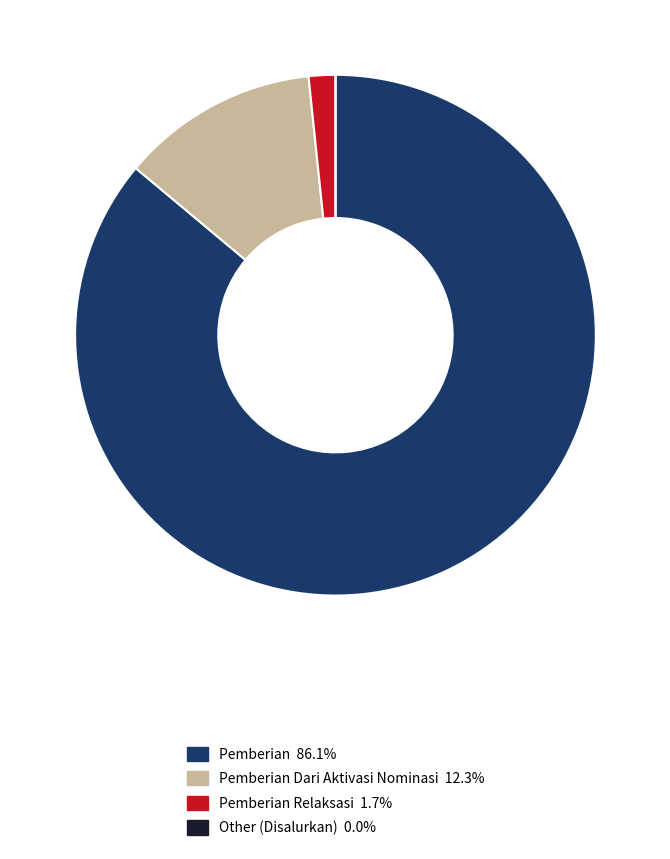

Does any single category account for the majority?

Yes